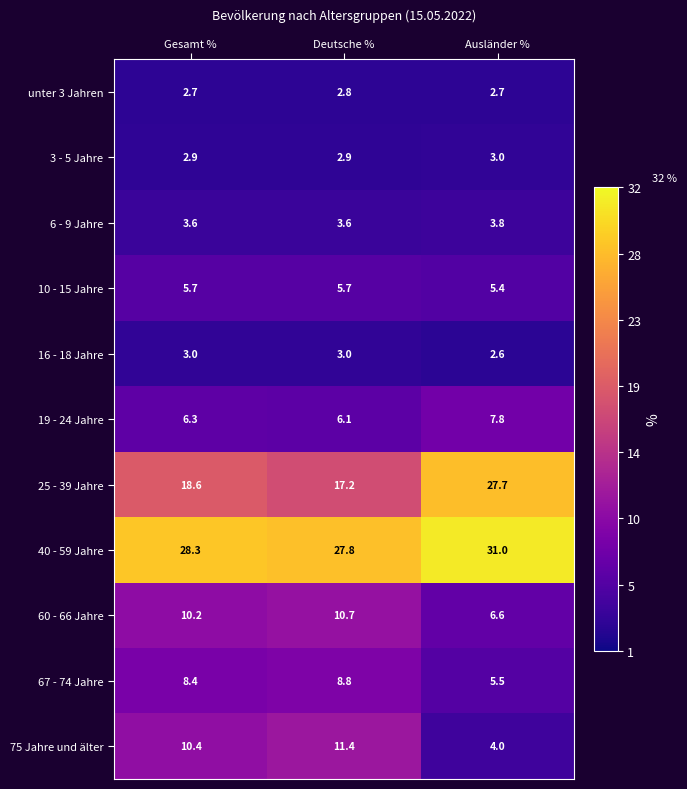

True or false: 75 Jahre und älter has a value of 14.9 at Deutsche %.

False